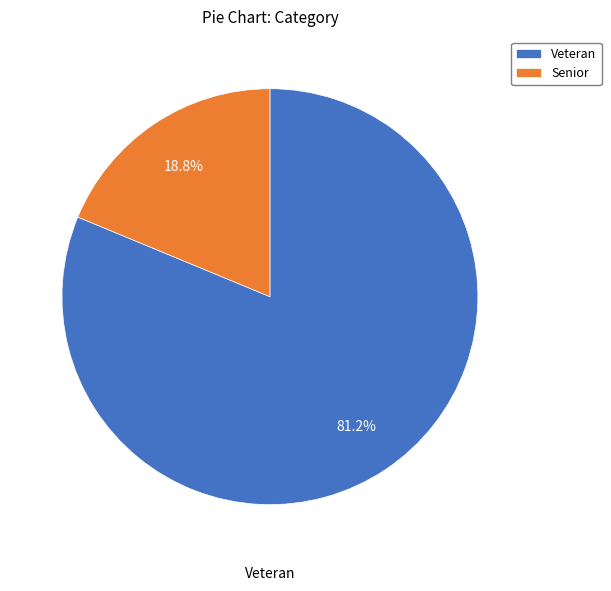

To the nearest percent, what is the combined percentage of Senior and Veteran?

100%